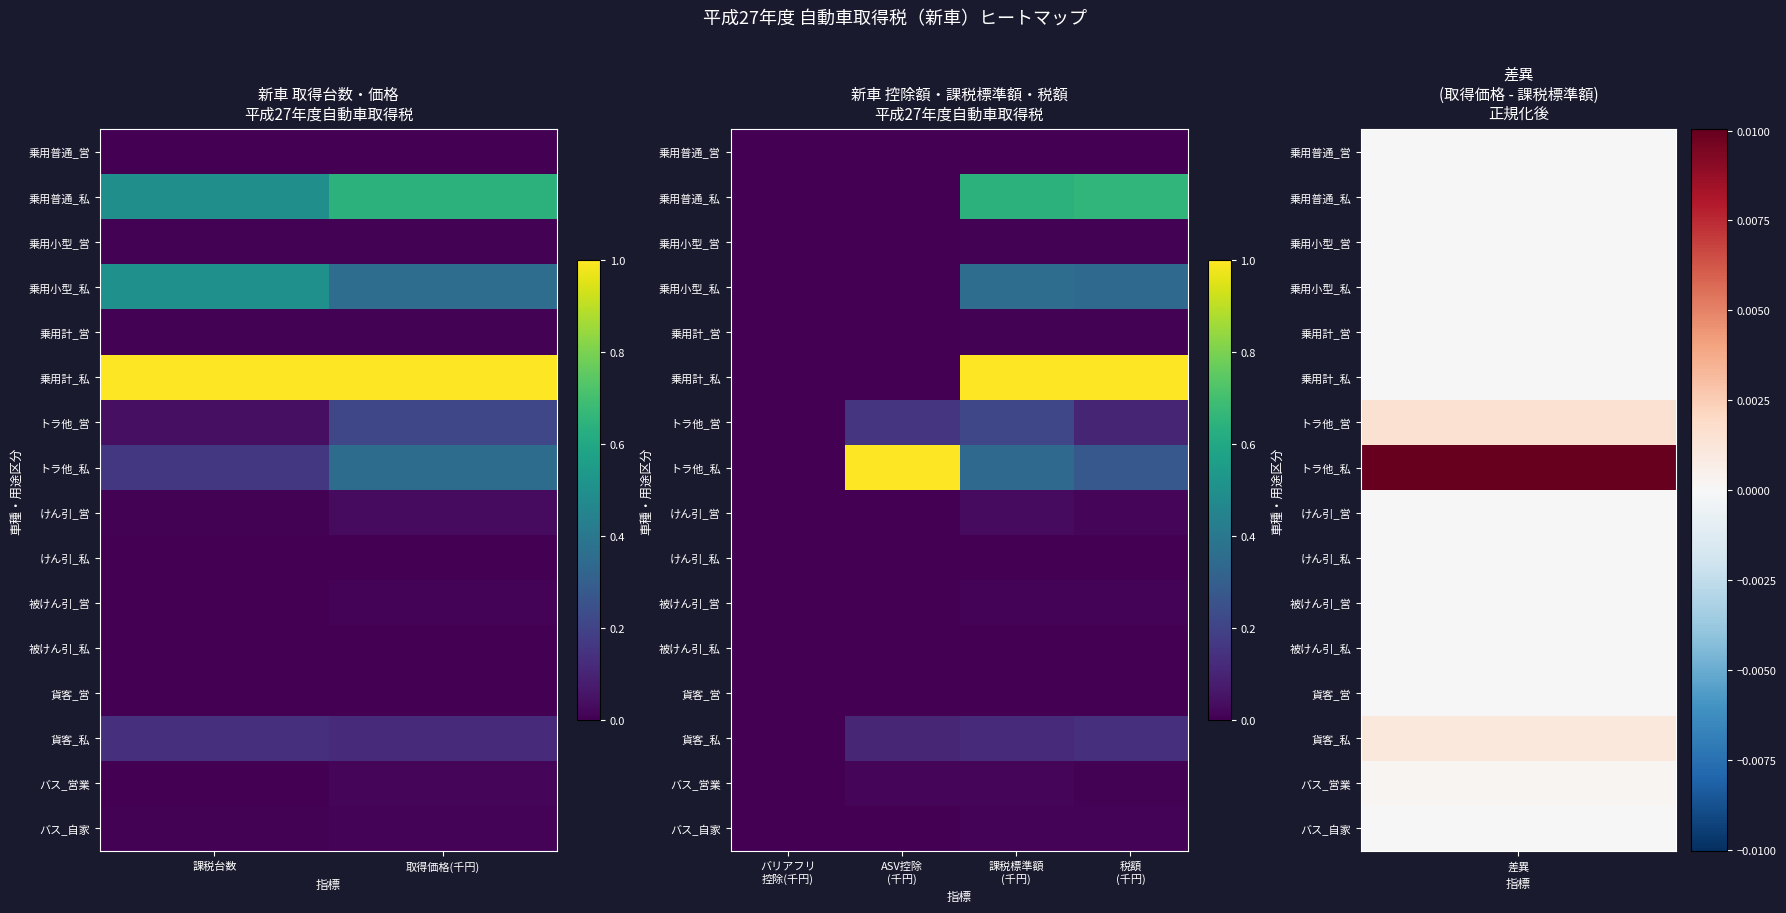

How many data points in けん引_営 are above 0?

2